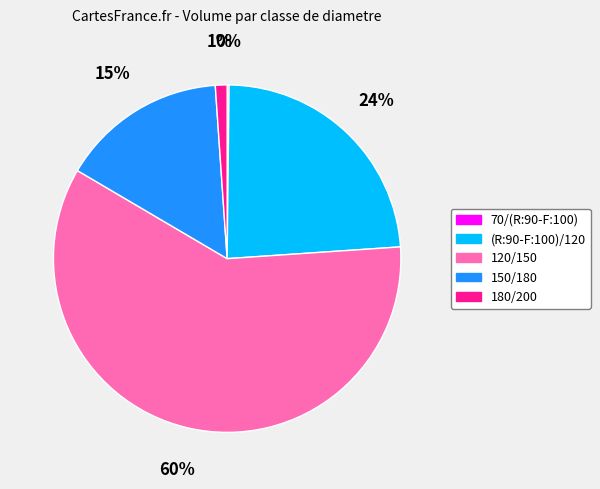

What percentage is the 120/150 slice, to the nearest percent?

60%